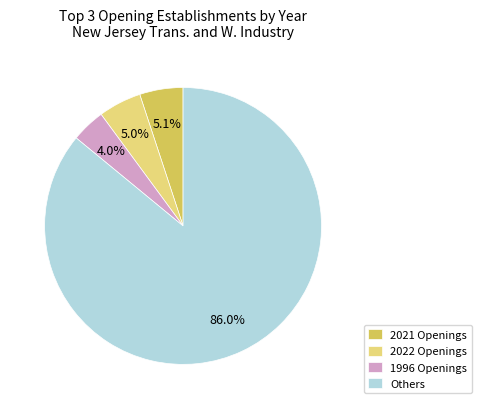

What is the largest slice in the pie chart?

Others